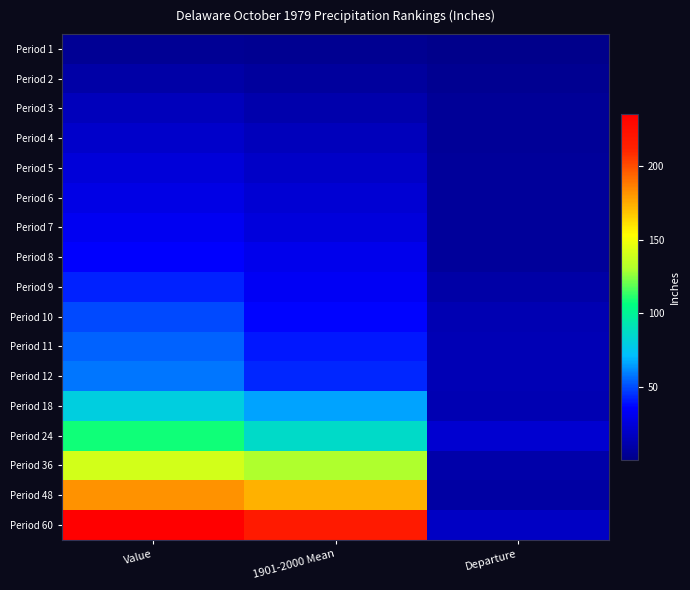

Count the number of data series in this chart.

17